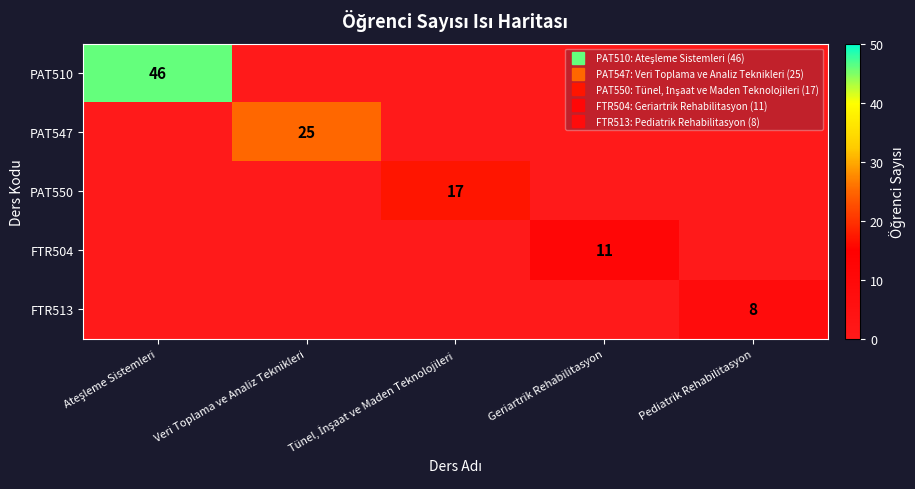

True or false: FTR504 has a value of -8 at Veri Toplama ve Analiz Teknikleri.

False